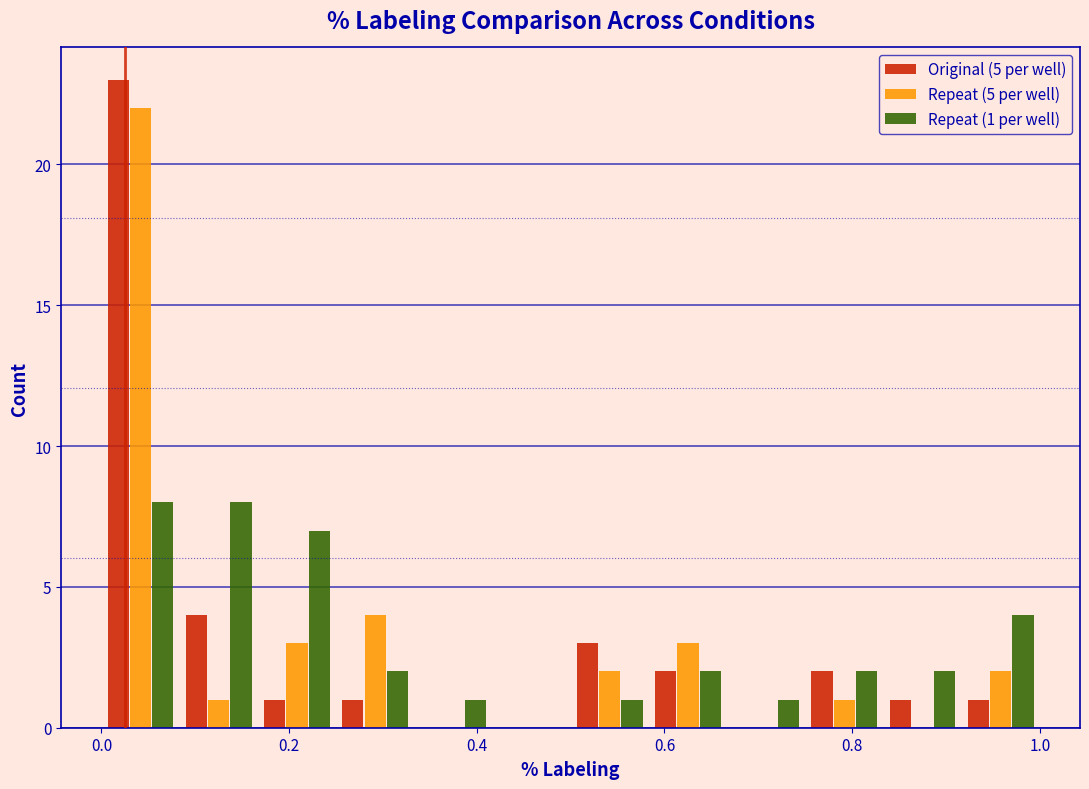

In the Repeat (5 per well) series, which range on the x-axis has the tallest bar?

0.00 to 0.08